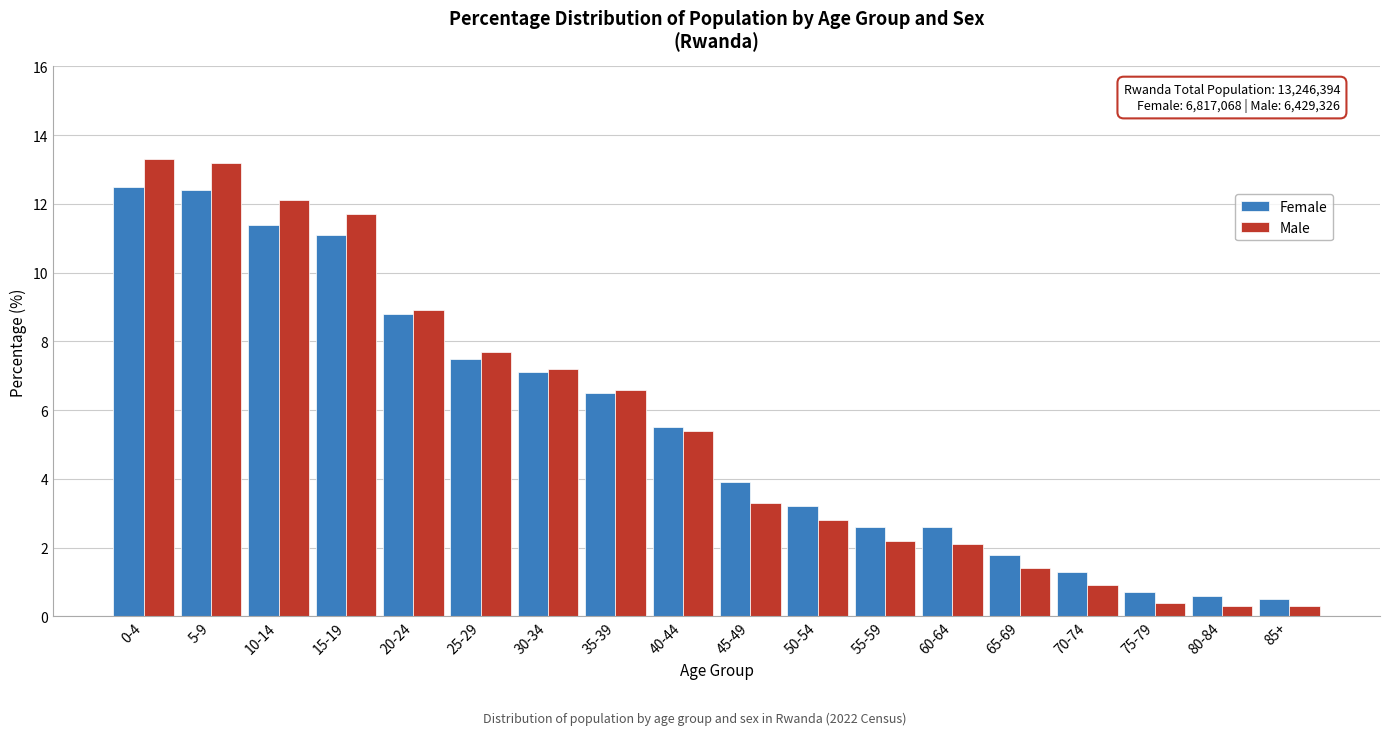

List the series in order of their peak value, highest first.

Male, Female